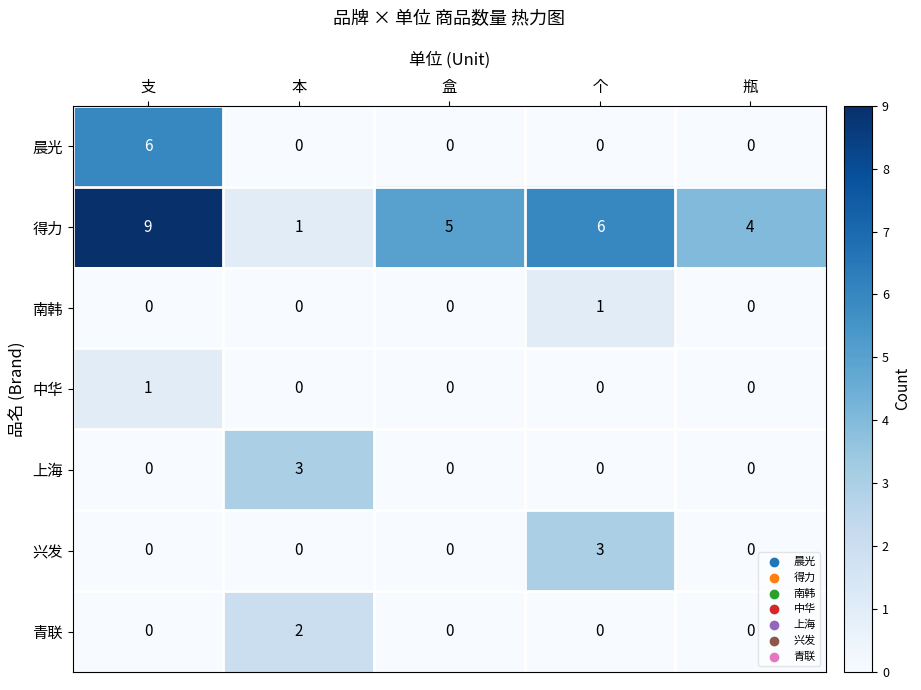

What is the total value across all series at 瓶?

4